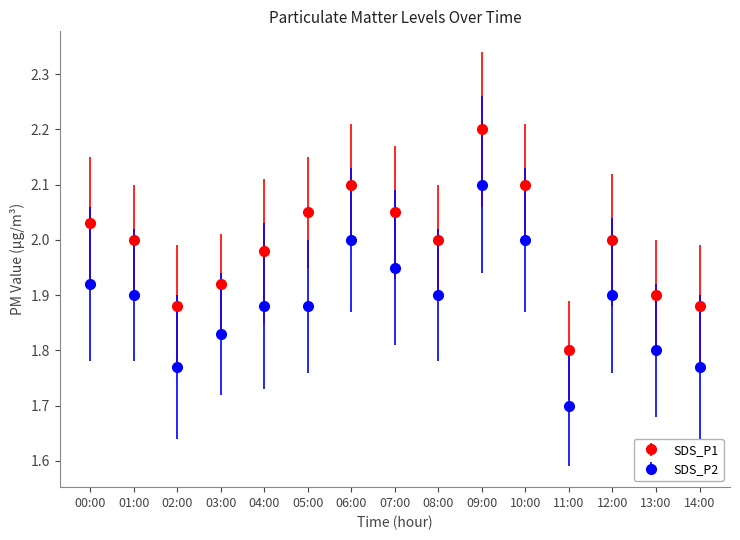

What is the label of the 12th point from the left?

11:00